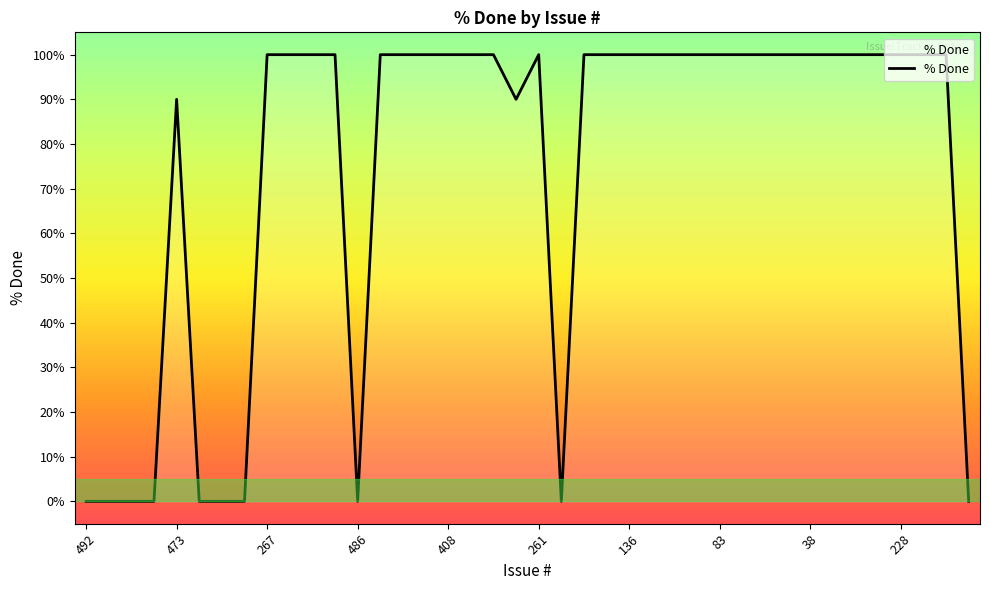

What is the greatest value displayed?

100